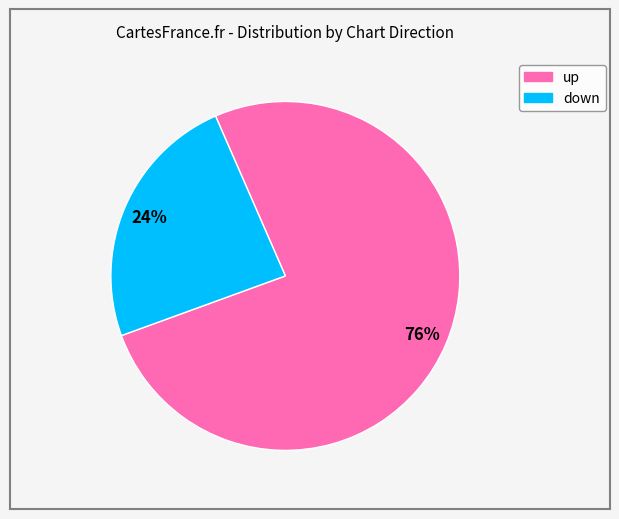

Rank the categories by value from highest to lowest.

up, down